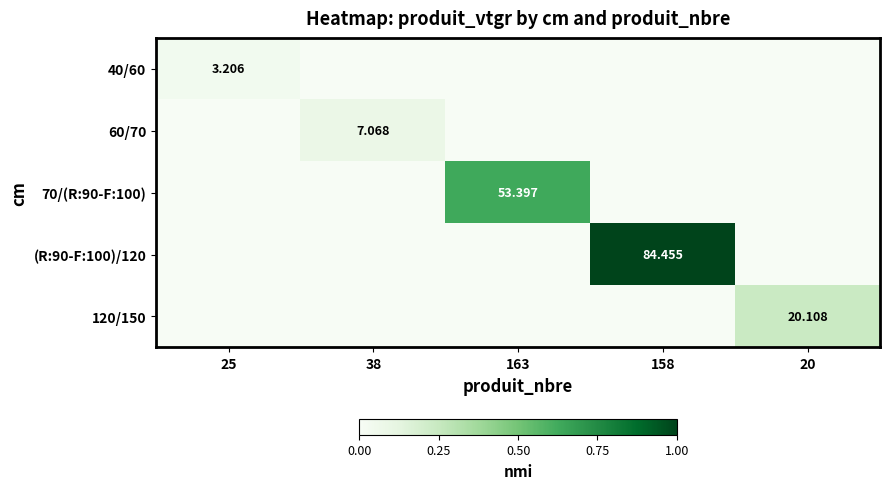

At 20, list the series in order from largest to smallest.

120/150, 40/60, 60/70, 70/(R:90-F:100), (R:90-F:100)/120